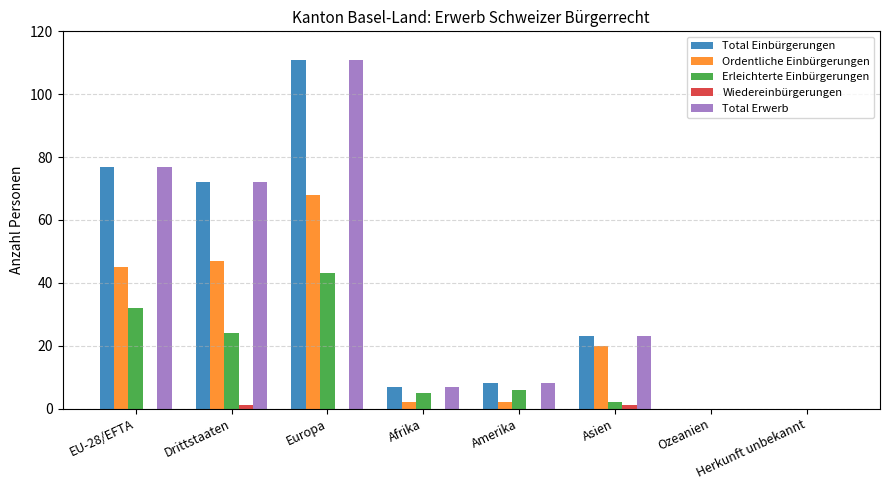

Which category has the highest value across all series?

Europa